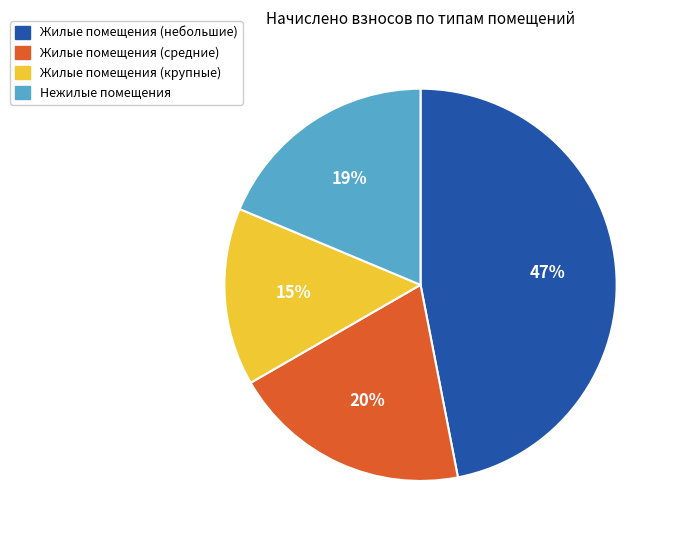

To the nearest percent, what portion does Жилые помещения (небольшие) represent?

47%